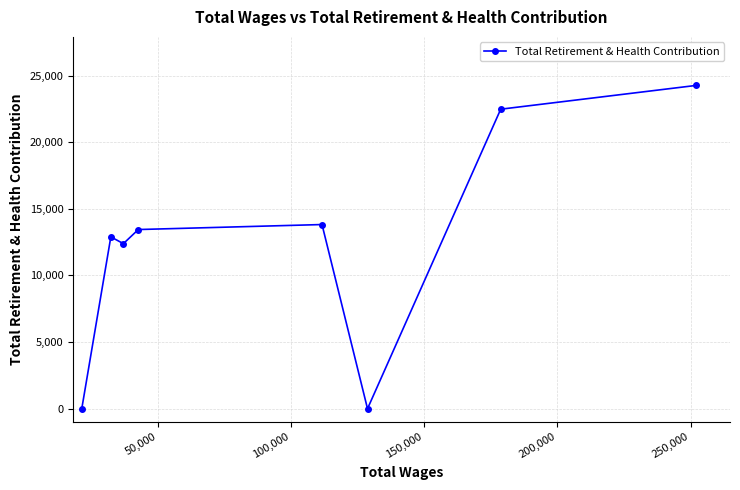

What is the difference between the maximum and second lowest values?

24264